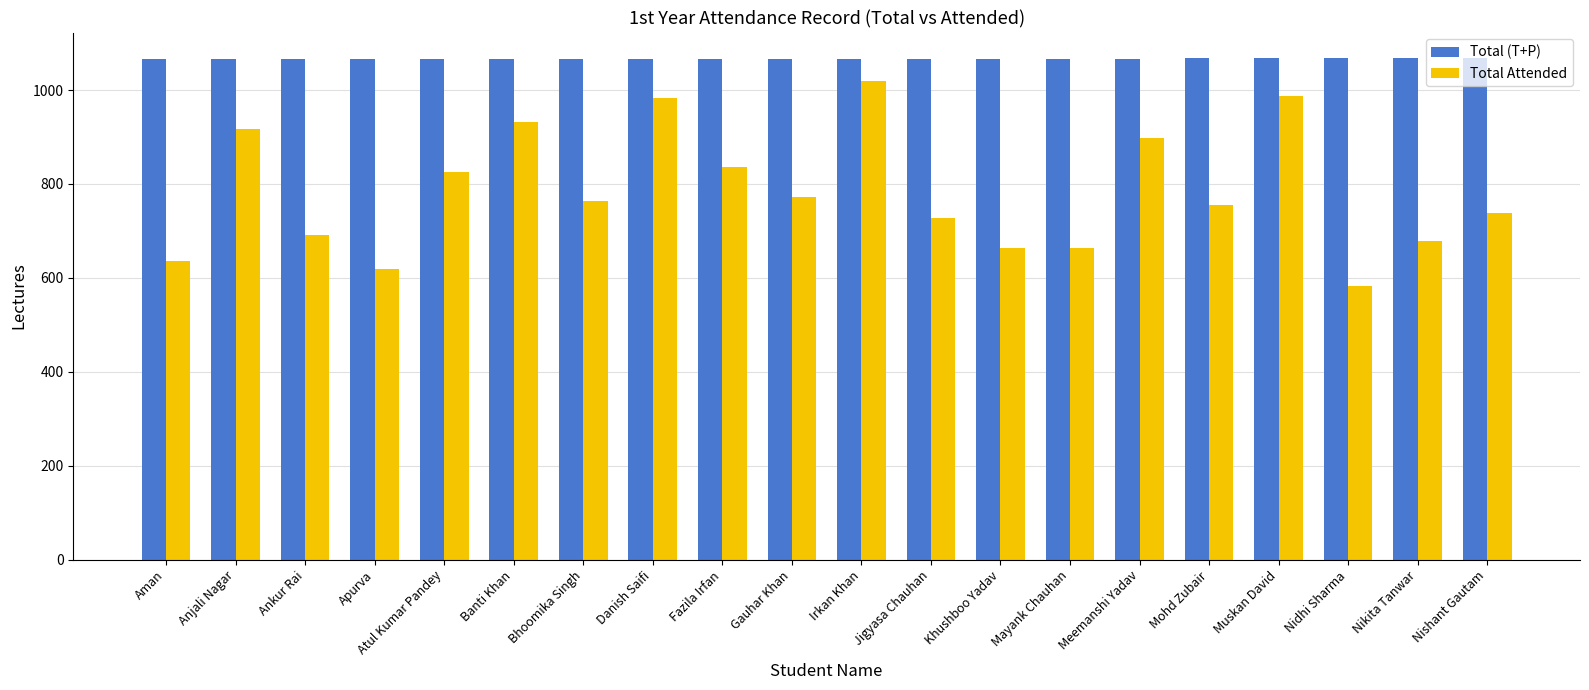

Between Meemanshi Yadav and Nikita Tanwar, which series saw the biggest shift?

Total Attended